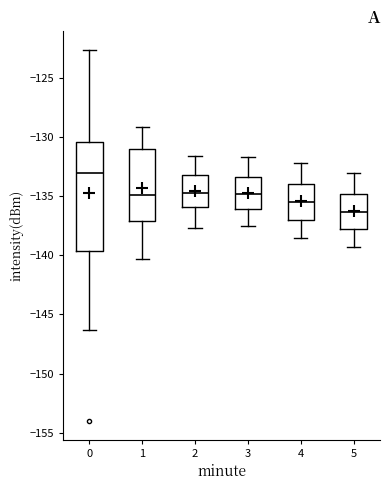

Reading left to right, read every box against the y-axis: the position of its median line, the range the box covers, and the ends of its whiskers. The values are not printed on the chart, so give them approximately, as read against the axis.

0: median -133.0, box -139.5 to -130.5, whiskers -146.5 to -122.5
1: median -135.0, box -137.0 to -131.0, whiskers -140.5 to -129.0
2: median -134.5, box -136.0 to -133.0, whiskers -137.5 to -131.5
3: median -135.0, box -136.0 to -133.5, whiskers -137.5 to -131.5
4: median -135.5, box -137.0 to -134.0, whiskers -138.5 to -132.0
5: median -136.5, box -138.0 to -135.0, whiskers -139.5 to -133.0